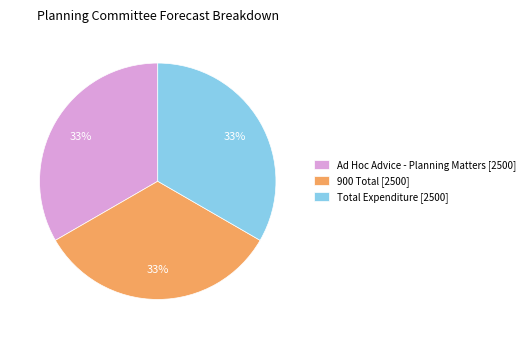

What is the ratio of the value at Total Expenditure [2500] to the value at 900 Total [2500]?

1.0